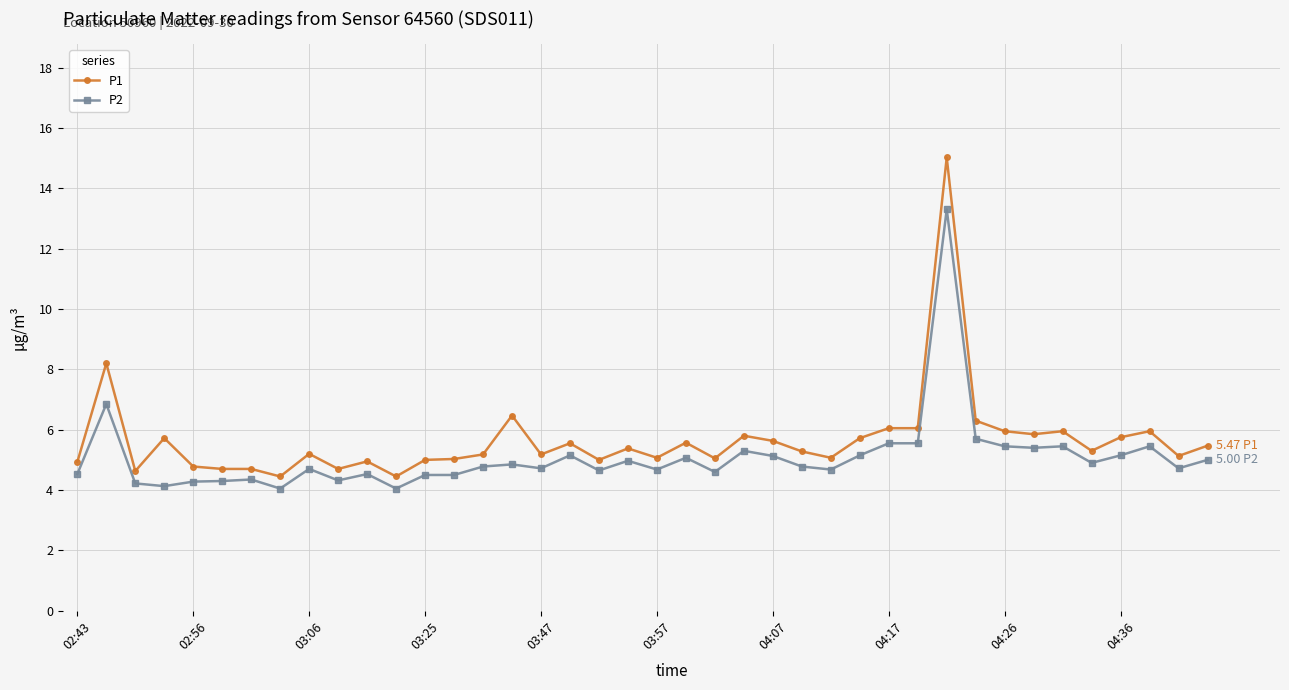

What is the value of the P2 point at the 35th from the left?

5.5